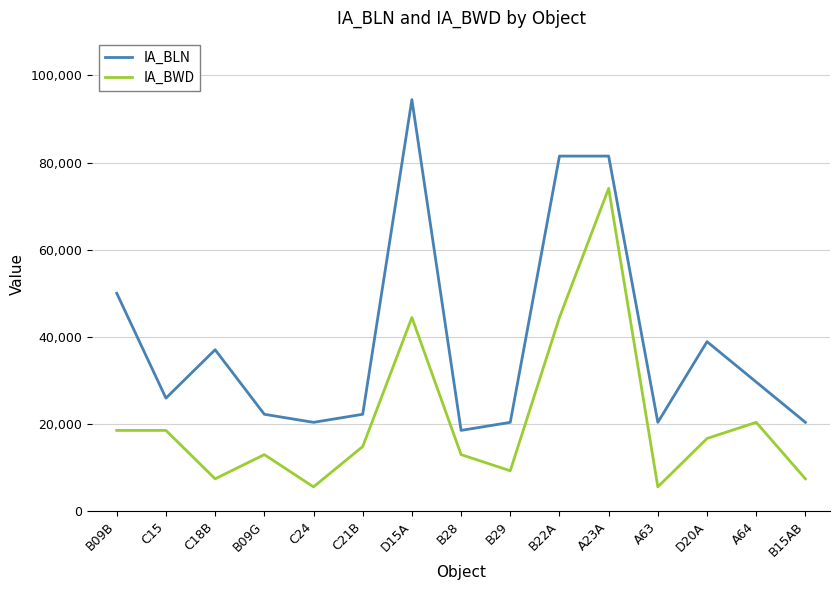

Reading left to right, list all the values displayed in this chart.

IA_BLN: B09B=50004	C15=25928	C18B=37040	B09G=22224	C24=20372	C21B=22224	D15A=94452	B28=18520	B29=20372	B22A=81488	A23A=81488	A63=20372	D20A=38892	A64=29632	B15AB=20372
IA_BWD: B09B=18520	C15=18520	C18B=7408	B09G=12964	C24=5556	C21B=14816	D15A=44448	B28=12964	B29=9260	B22A=44448	A23A=74080	A63=5556	D20A=16668	A64=20372	B15AB=7408